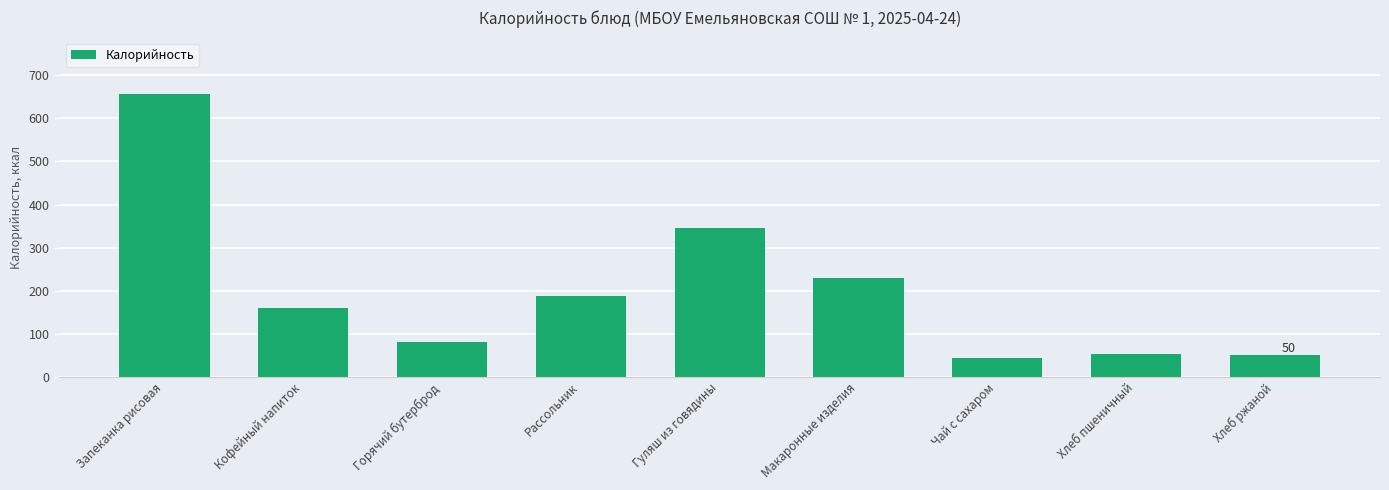

What is the label of the 7th bar from the left?

Чай с сахаром